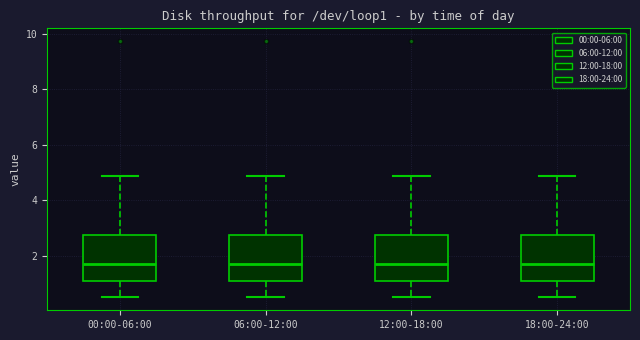

Reading left to right, transcribe this box plot: for each box, give where its median line is, the range the box spans, and where its two whiskers end, as read against the y-axis. The values are not printed on the chart, so give them approximately, as read against the axis.

00:00-06:00: median 1.8, box 1.2 to 2.8, whiskers 0.6 to 4.8
06:00-12:00: median 1.8, box 1.2 to 2.8, whiskers 0.6 to 4.8
12:00-18:00: median 1.8, box 1.2 to 2.8, whiskers 0.6 to 4.8
18:00-24:00: median 1.8, box 1.2 to 2.8, whiskers 0.6 to 4.8